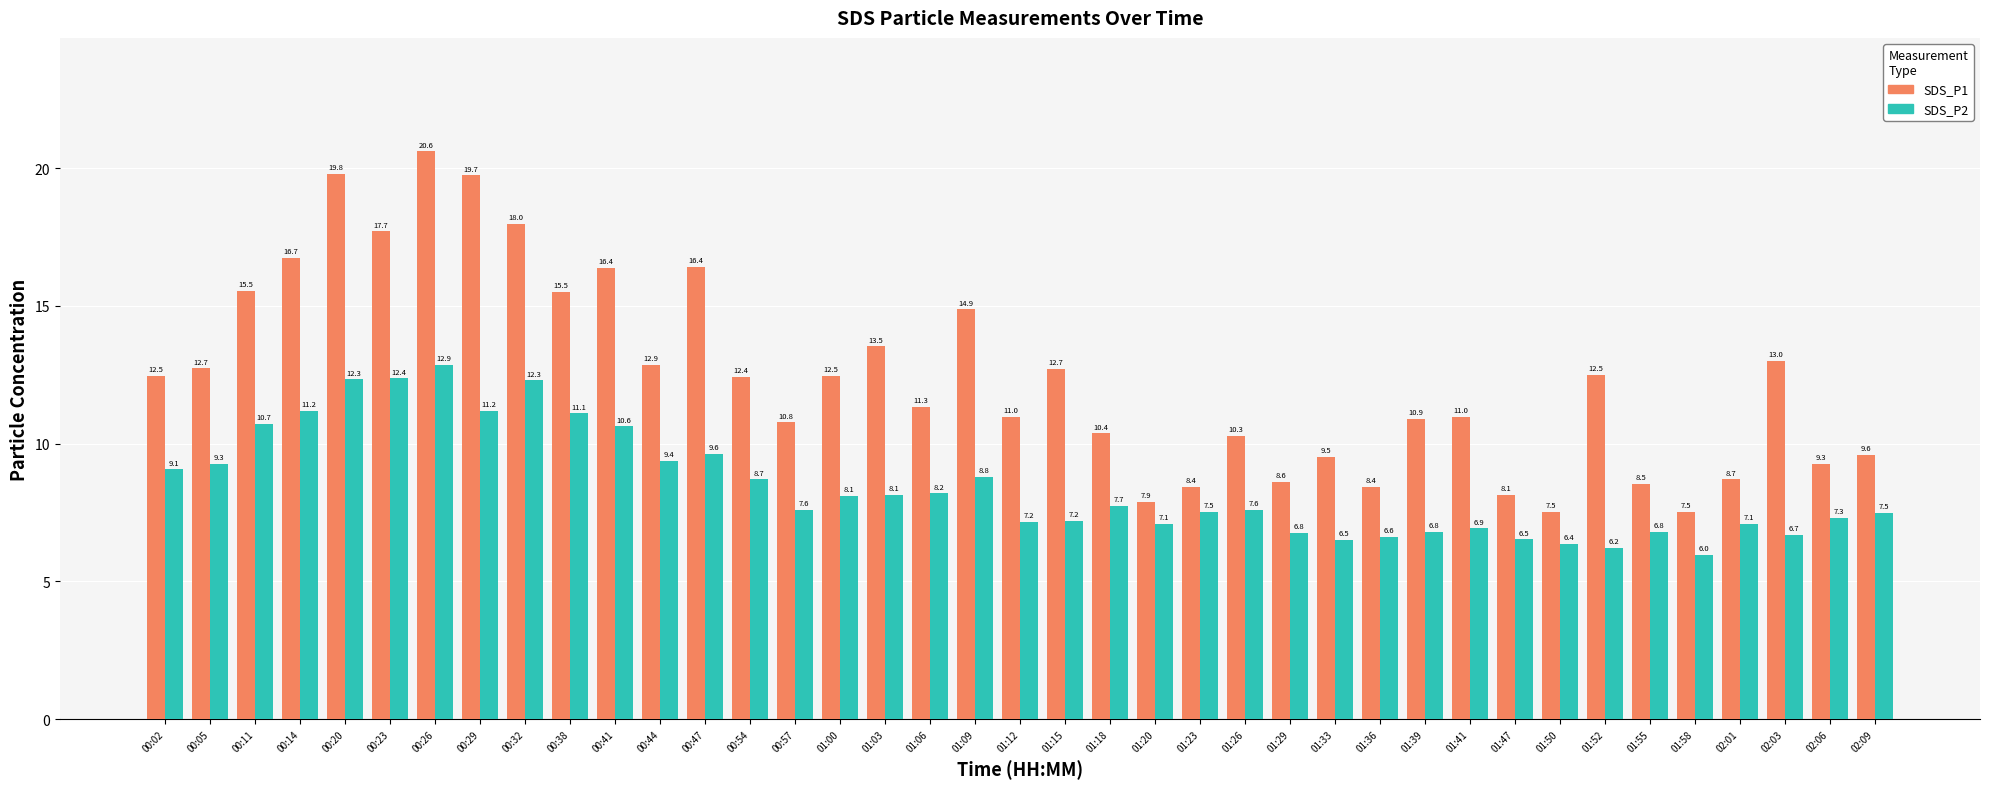

Are the bars grouped side by side (vs. stacked)?

Yes